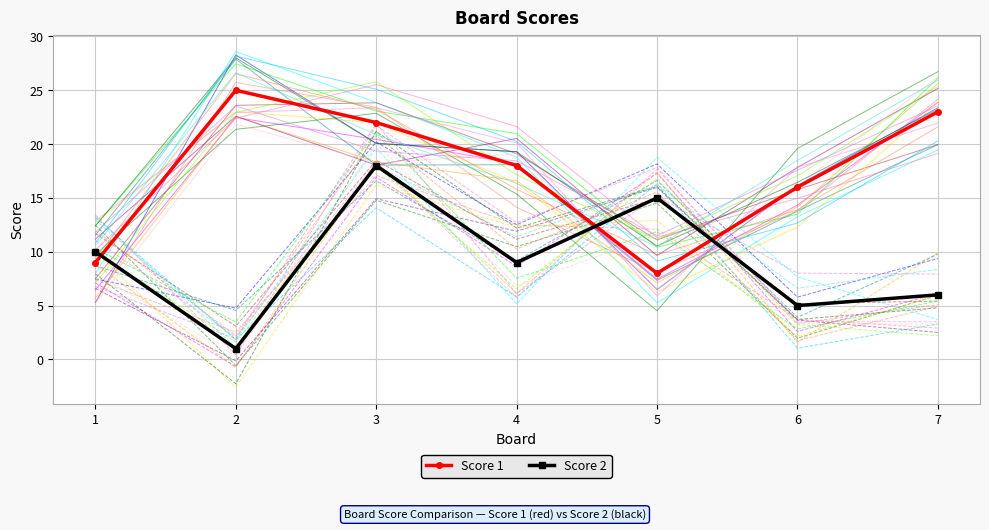

Which has a higher value, 3 or 4?

3